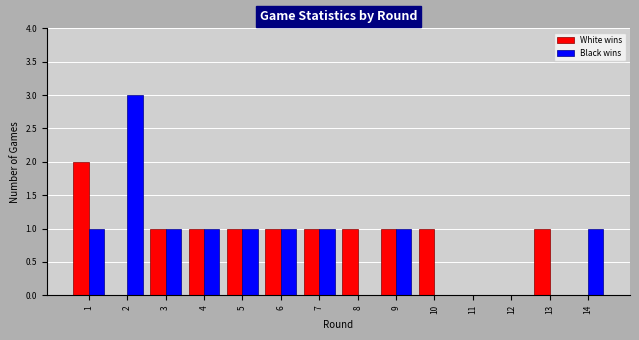

Reading left to right, list all the values displayed in this chart.

White wins: 1=2	2=0	3=1	4=1	5=1	6=1	7=1	8=1	9=1	10=1	11=0	12=0	13=1	14=0
Black wins: 1=1	2=3	3=1	4=1	5=1	6=1	7=1	8=0	9=1	10=0	11=0	12=0	13=0	14=1